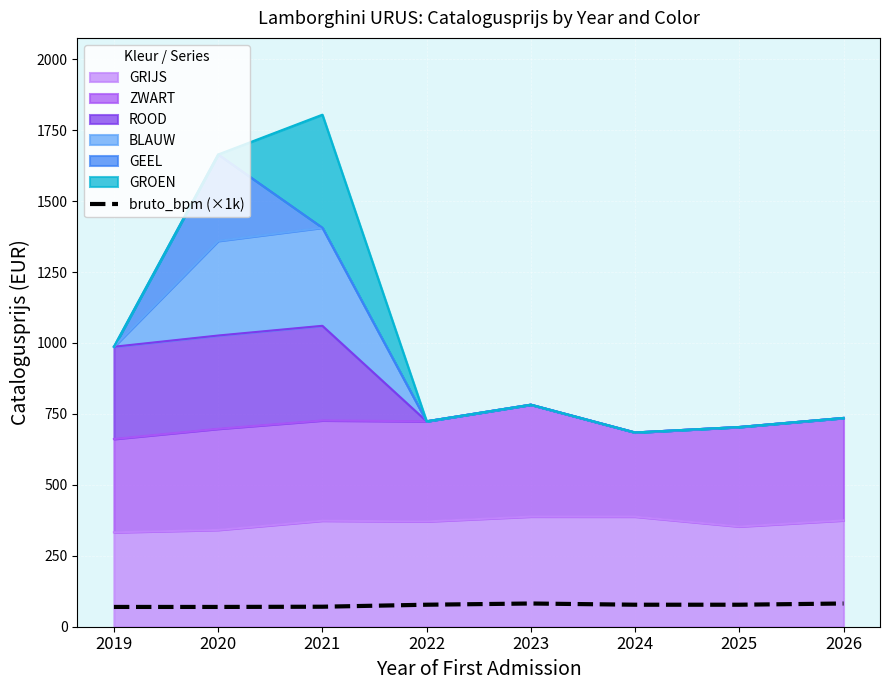

What is the average value?

75.8